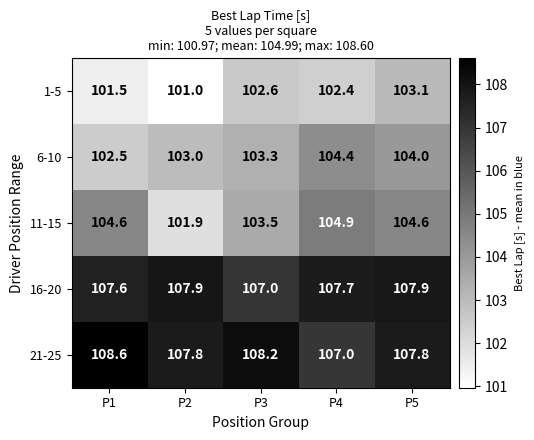

What is the maximum value shown in the chart?

108.6